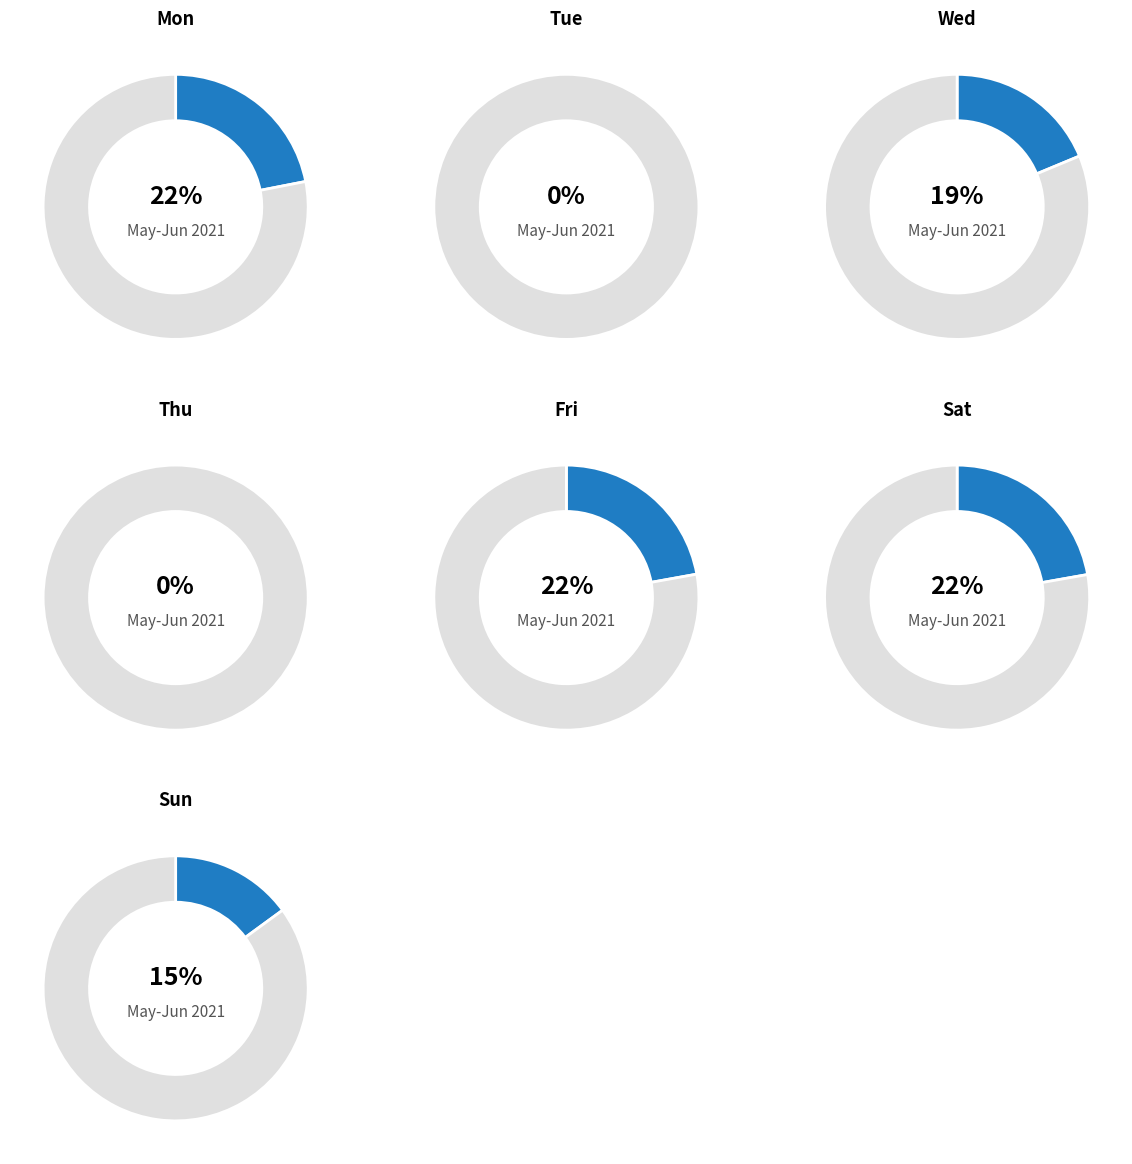

Which slice is the smallest?

Tue